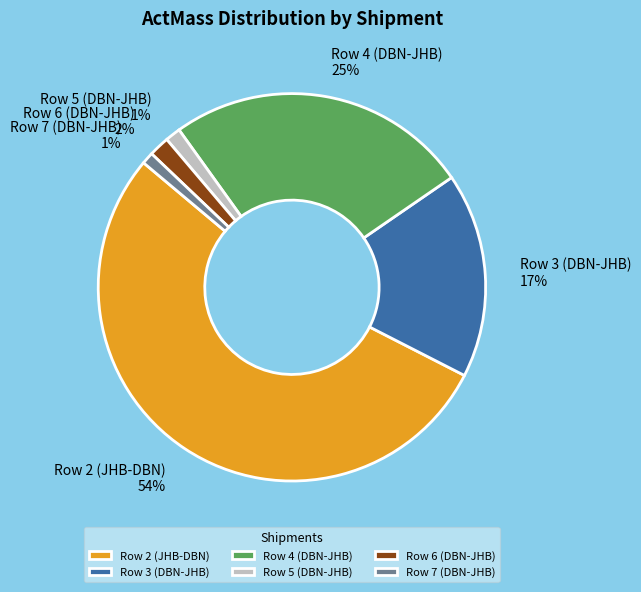

Between Row 3 (DBN-JHB) and Row 4 (DBN-JHB), which is larger?

Row 4 (DBN-JHB)